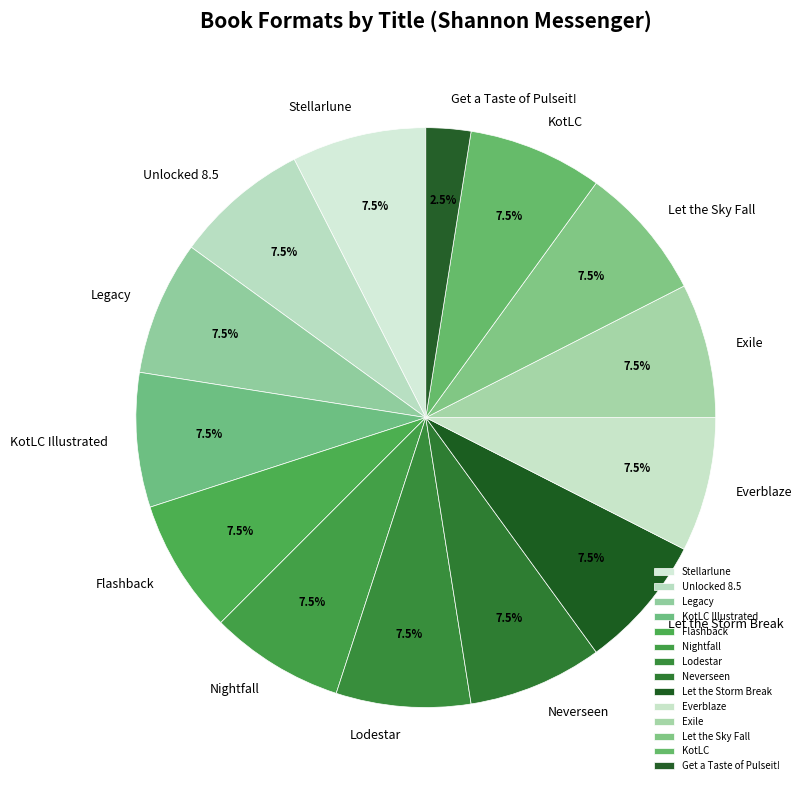

Which slice is the smallest?

Get a Taste of Pulseit!